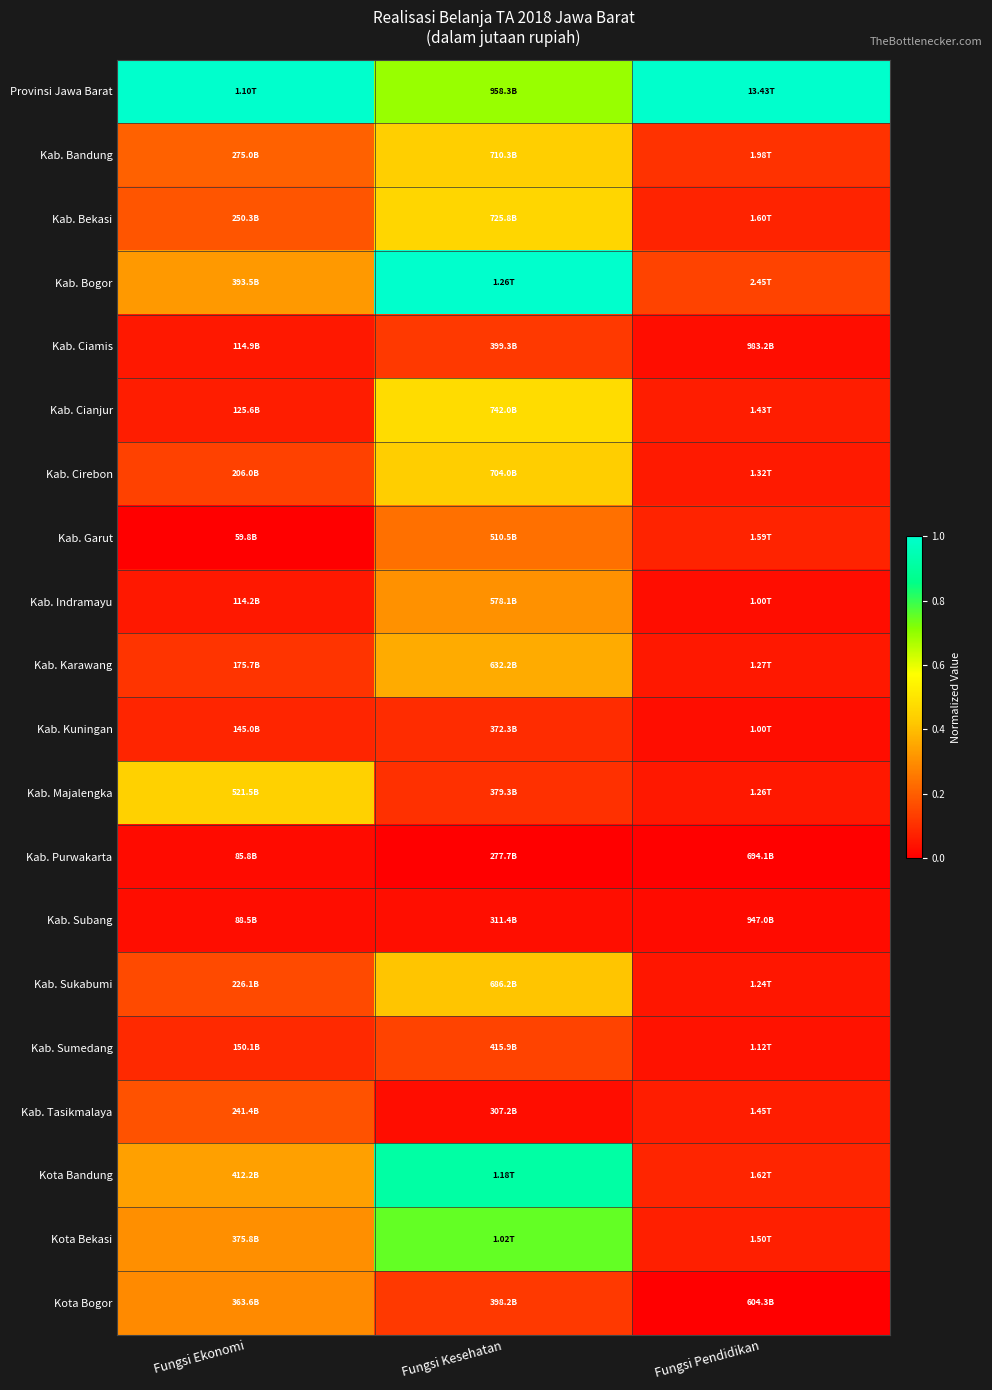

Which has a higher value, Fungsi Kesehatan or Fungsi Pendidikan?

Fungsi Pendidikan